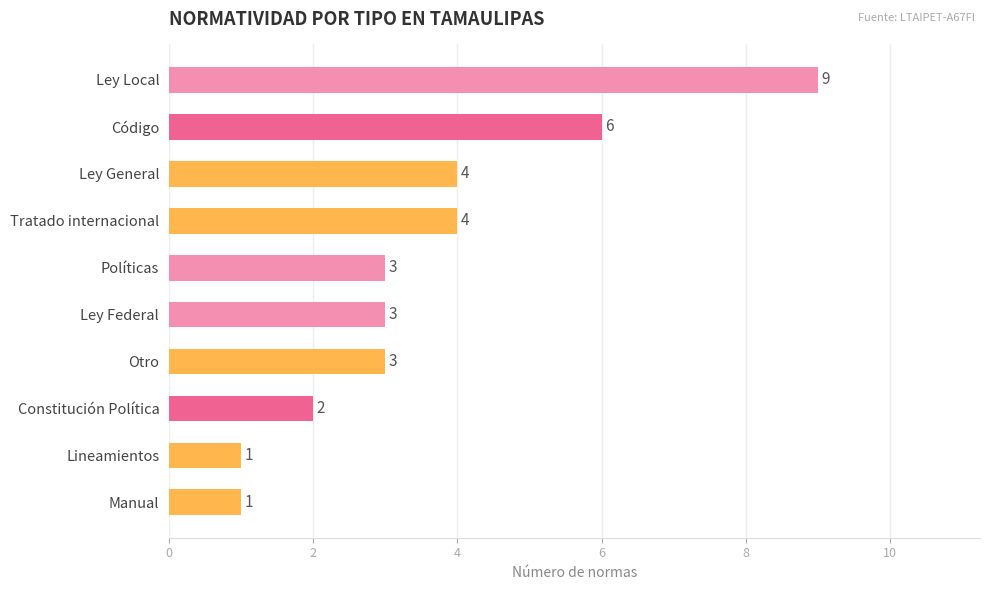

True or false: the data shows 6 at Tratado internacional.

False